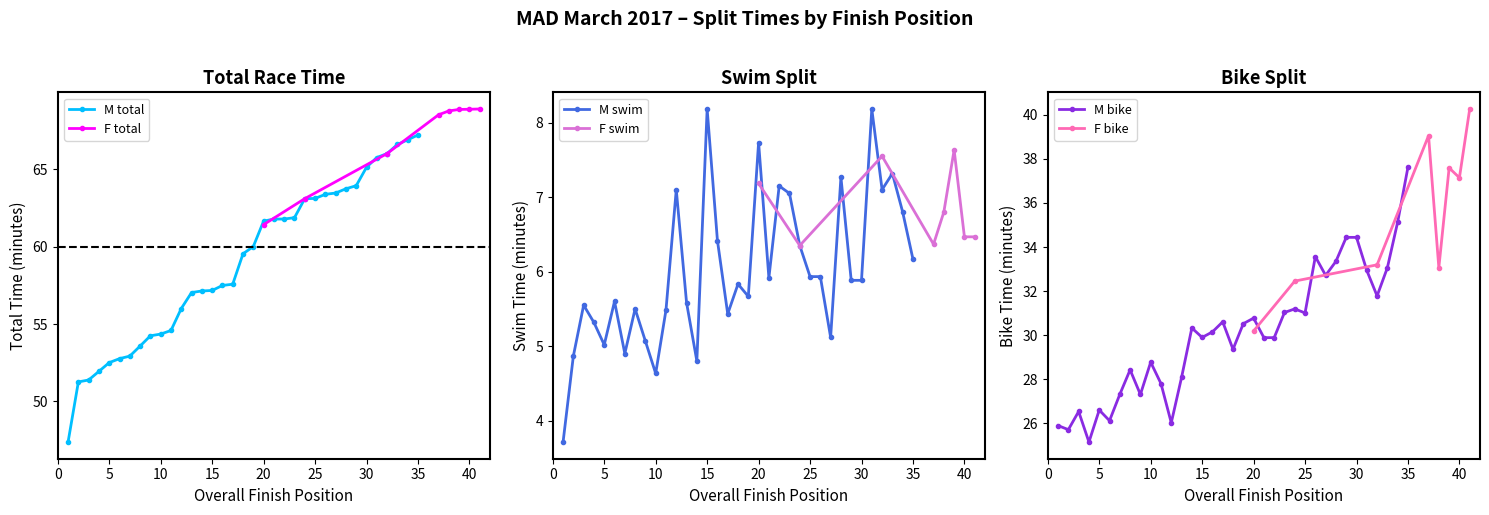

Is it true that M total equals 63.1 at 25?

True